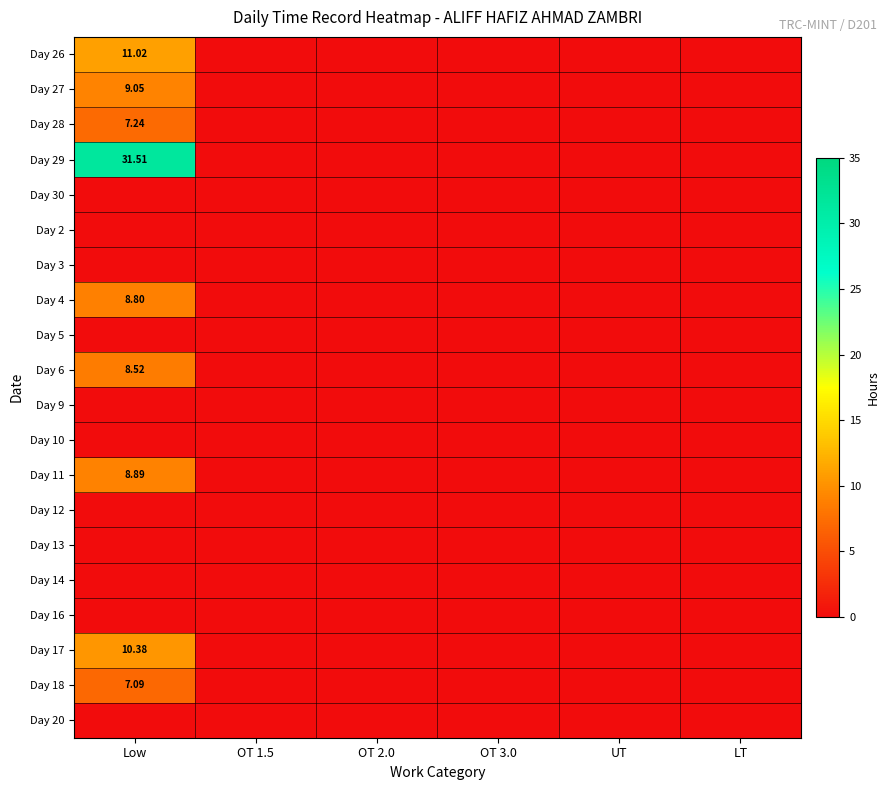

At which label does Day 27 reach its peak?

Low